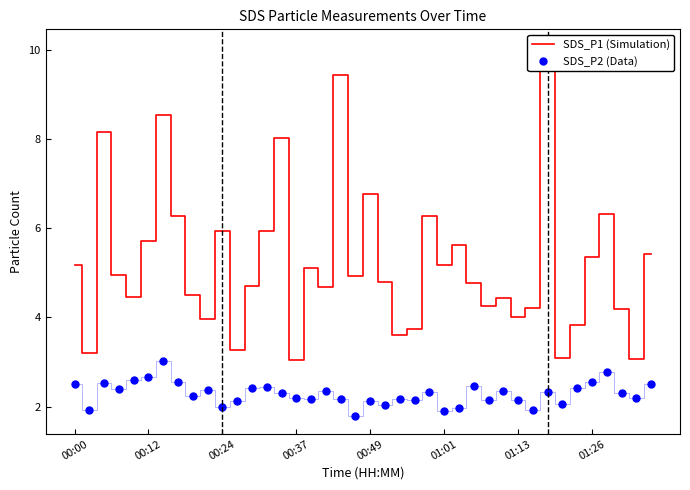

At 9, list the series in order from smallest to largest.

SDS_P2, SDS_P1